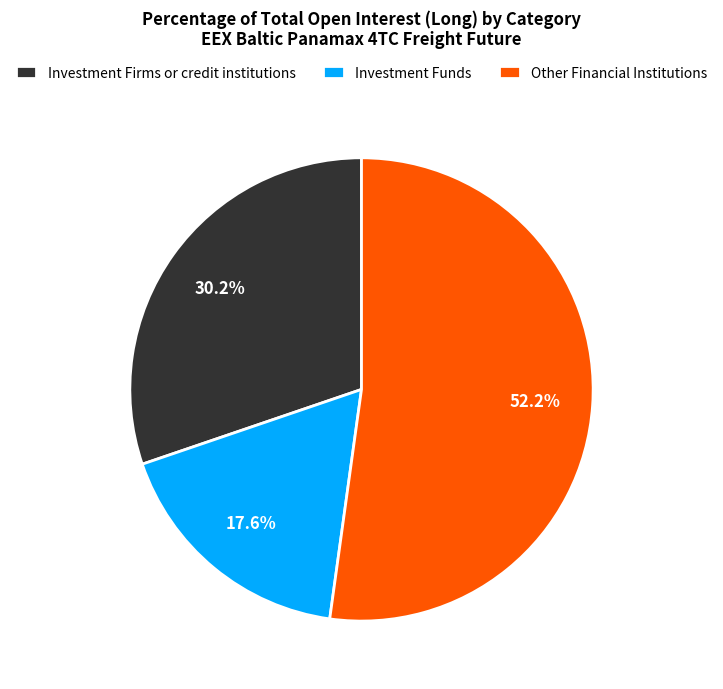

Is the sum of Investment Firms or credit institutions and Other Financial Institutions greater than half?

Yes